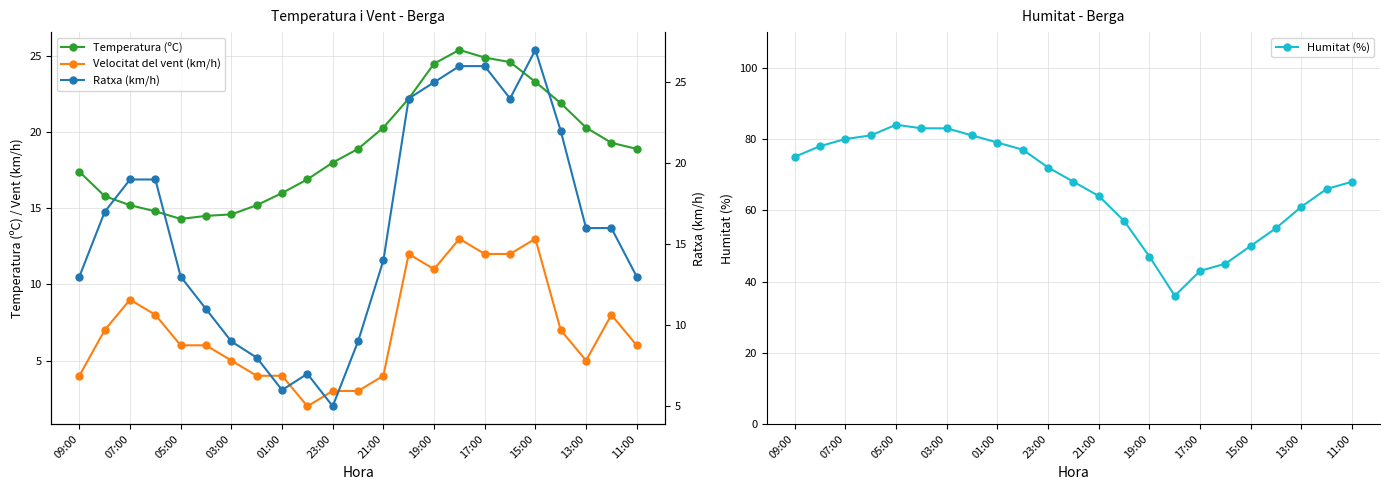

The value of Velocitat del vent (km/h) at 07:00 is 9.0. True or false?

True